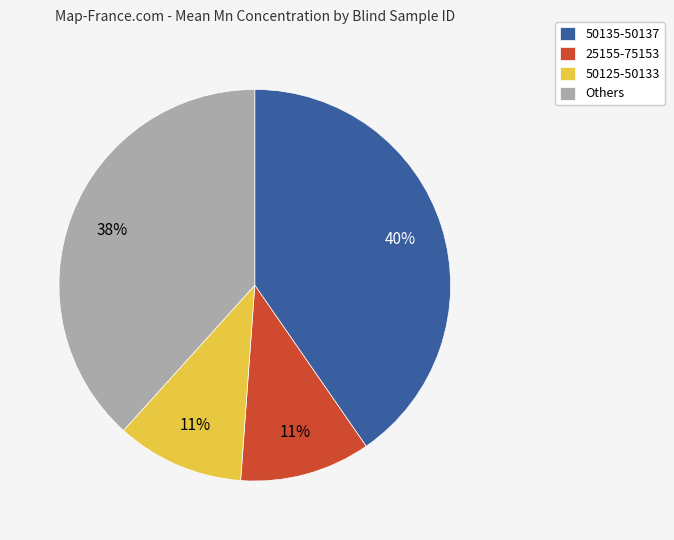

The 25155-75153 slice represents 11% of the pie. True or false?

True